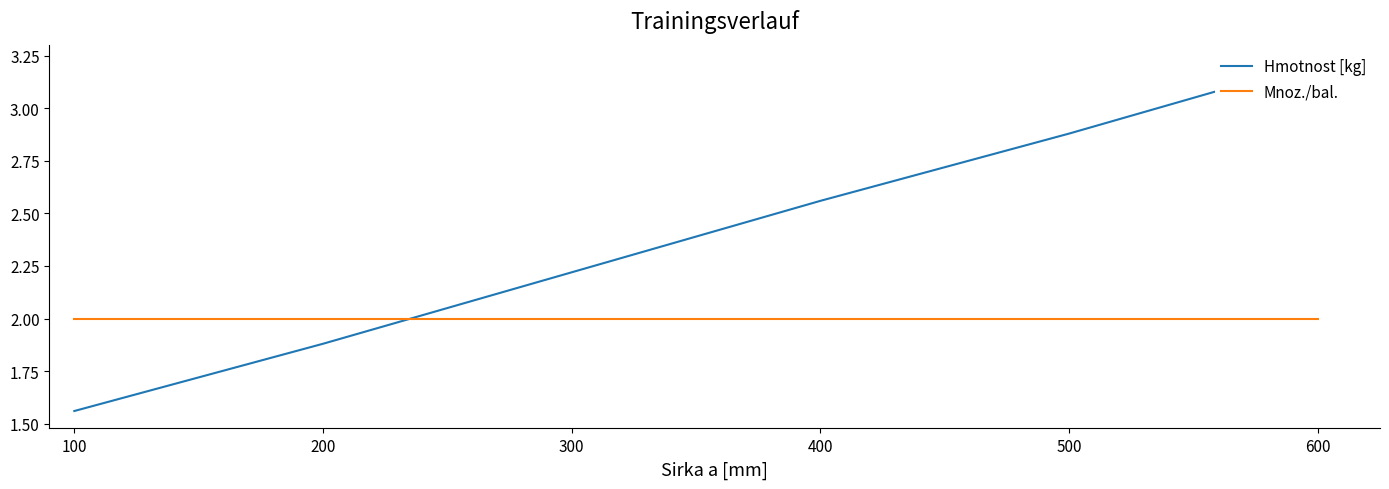

True or false: Mnoz./bal. has more than 2 points higher than both neighbors.

False